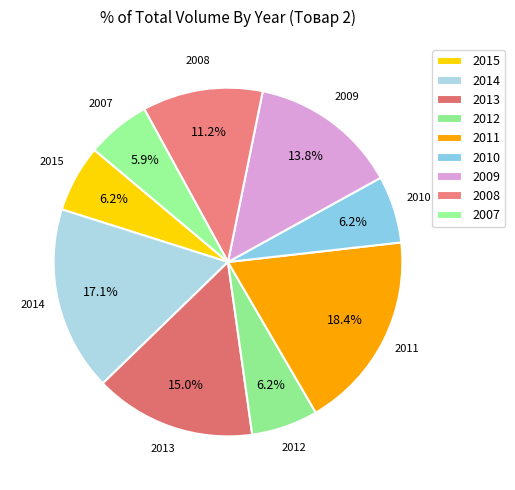

Is it true that 2008 is 11% of the pie?

True